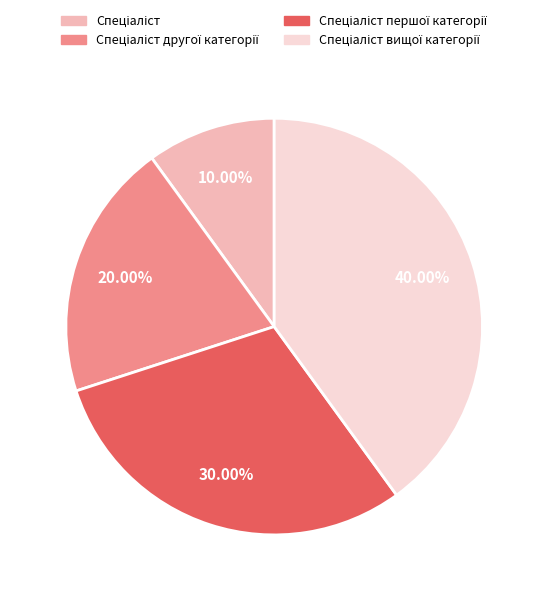

Is there a majority slice in this chart?

No